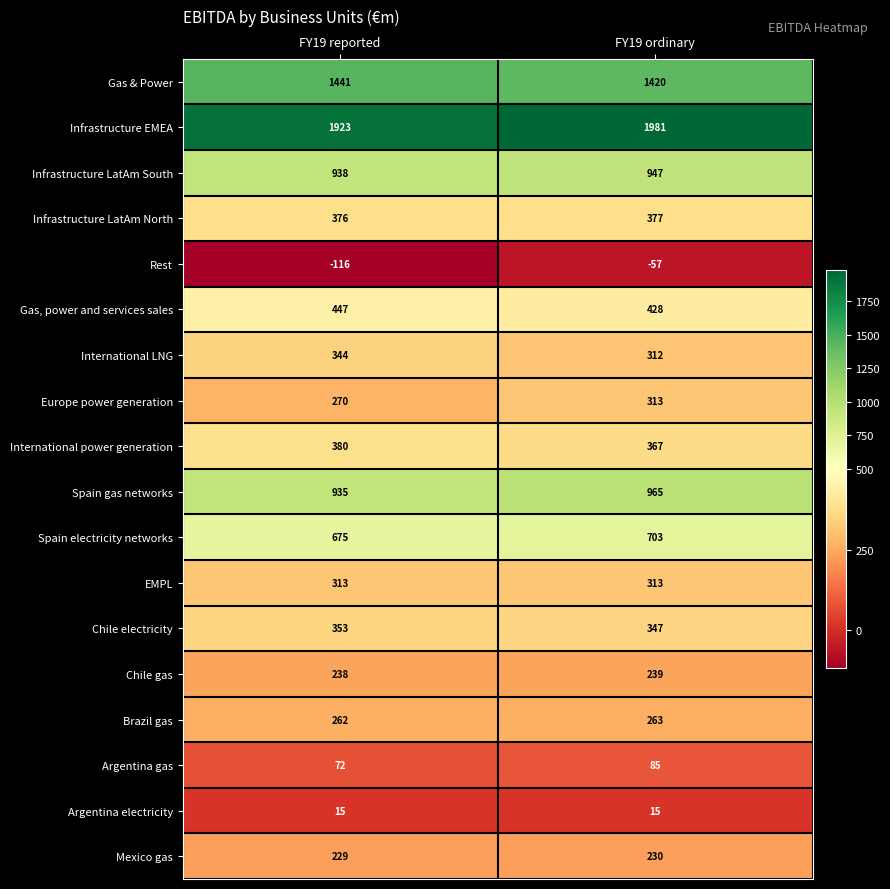

The value of Mexico gas at FY19 ordinary is 230. True or false?

True